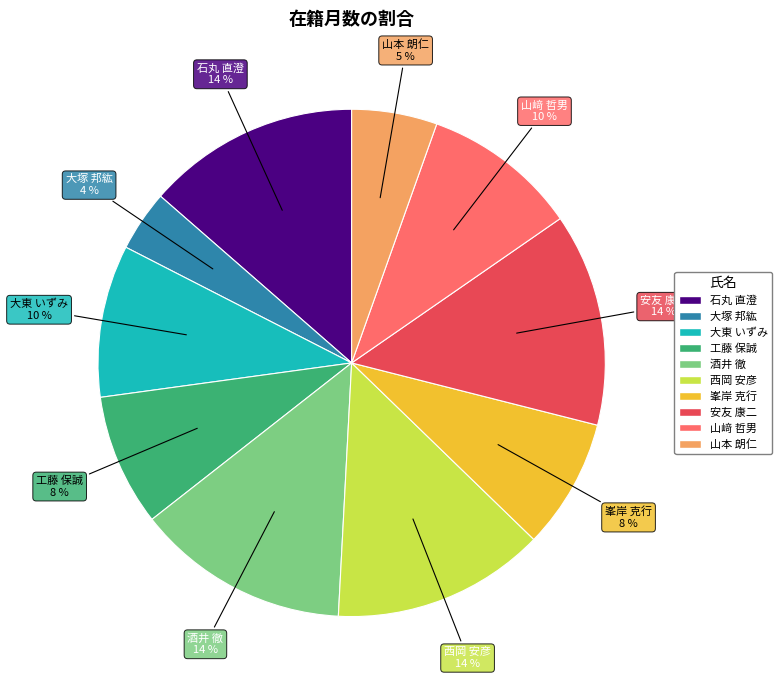

To the nearest percent, what is the difference between the largest and smallest slice percentages?

10%